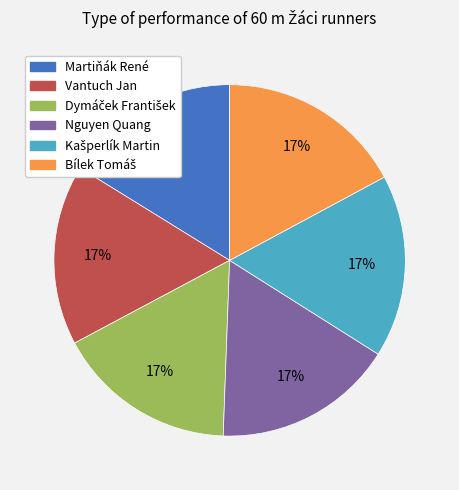

What percentage is the Vantuch Jan slice, to the nearest percent?

17%